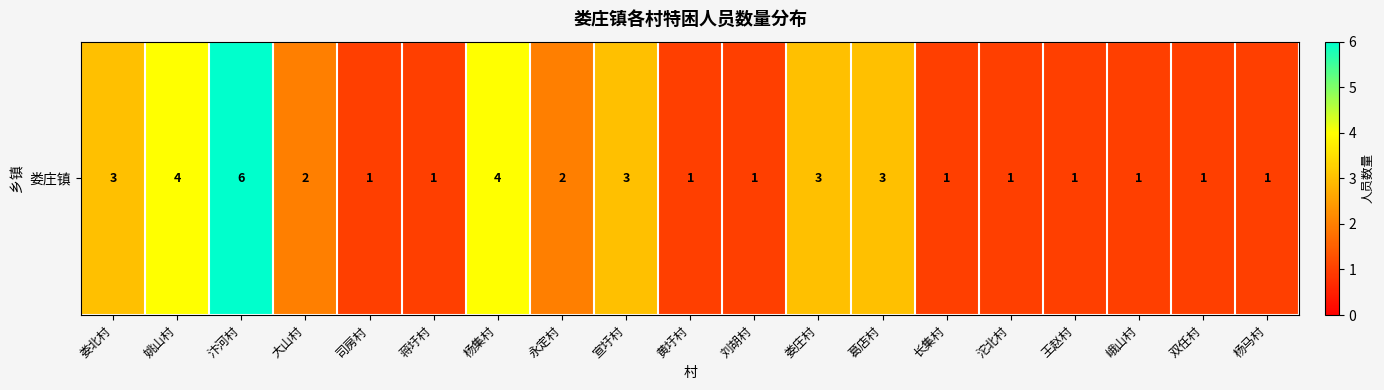

Count the values in the range 1 to 3.

16